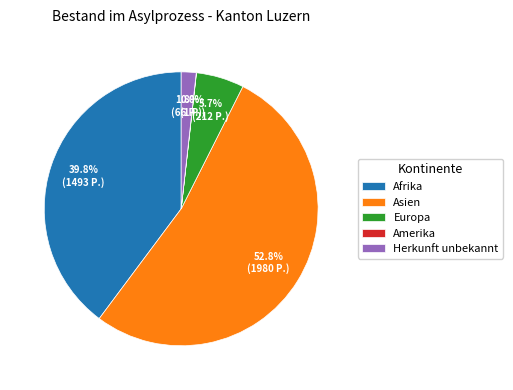

Is Asien the majority of the pie?

Yes